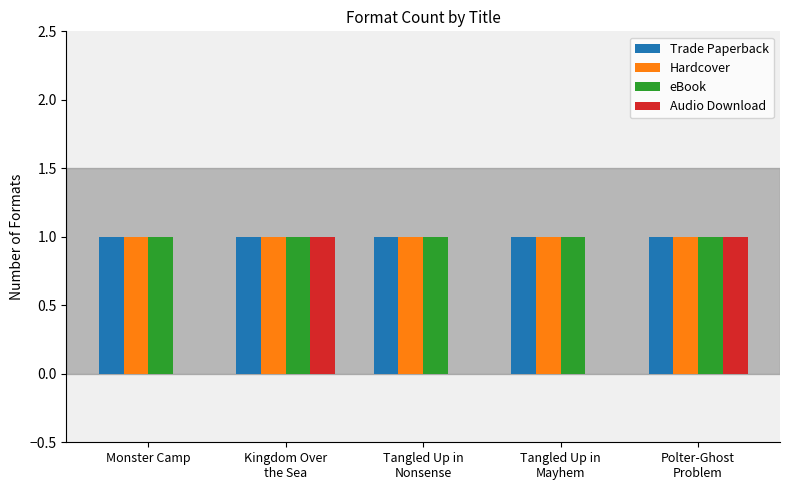

What is the highest value of the Hardcover series?

1